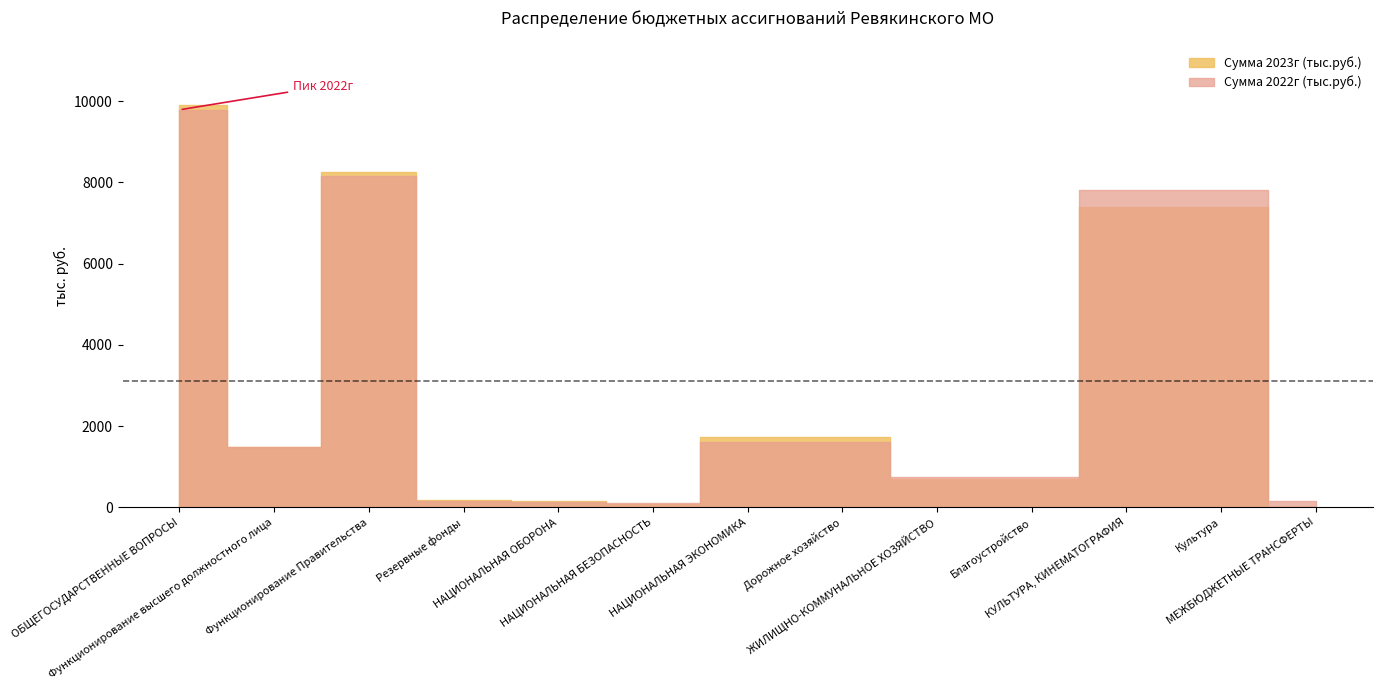

How many times do Сумма 2022г (тыс.руб.) and Сумма 2023г (тыс.руб.) cross each other?

3